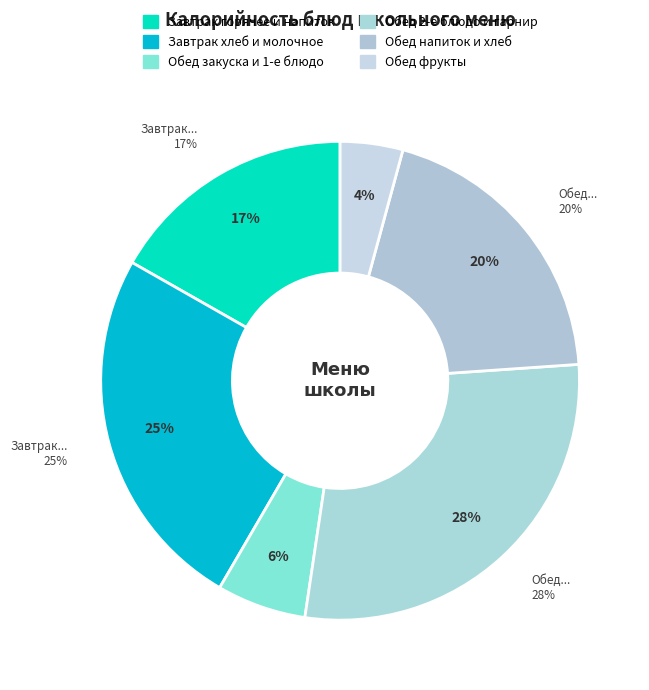

Does МАКАРОНЫ ОТВАРНЫЕ С СЫРОМ account for over 50% of the chart?

No